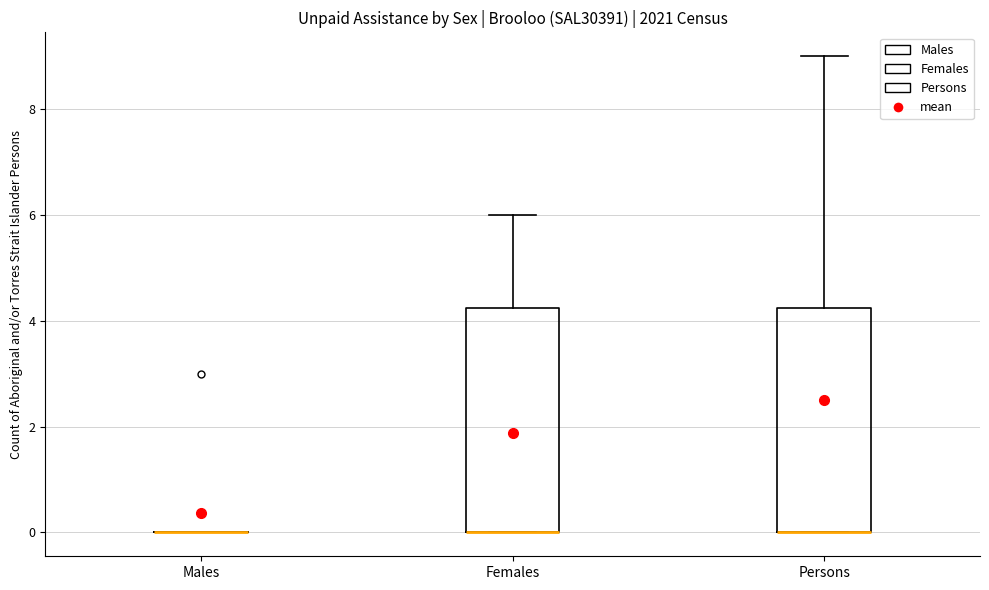

Where is the upper edge of the box for Persons on the y-axis? The values are not printed on the chart, so give them approximately, as read against the axis.

4.2